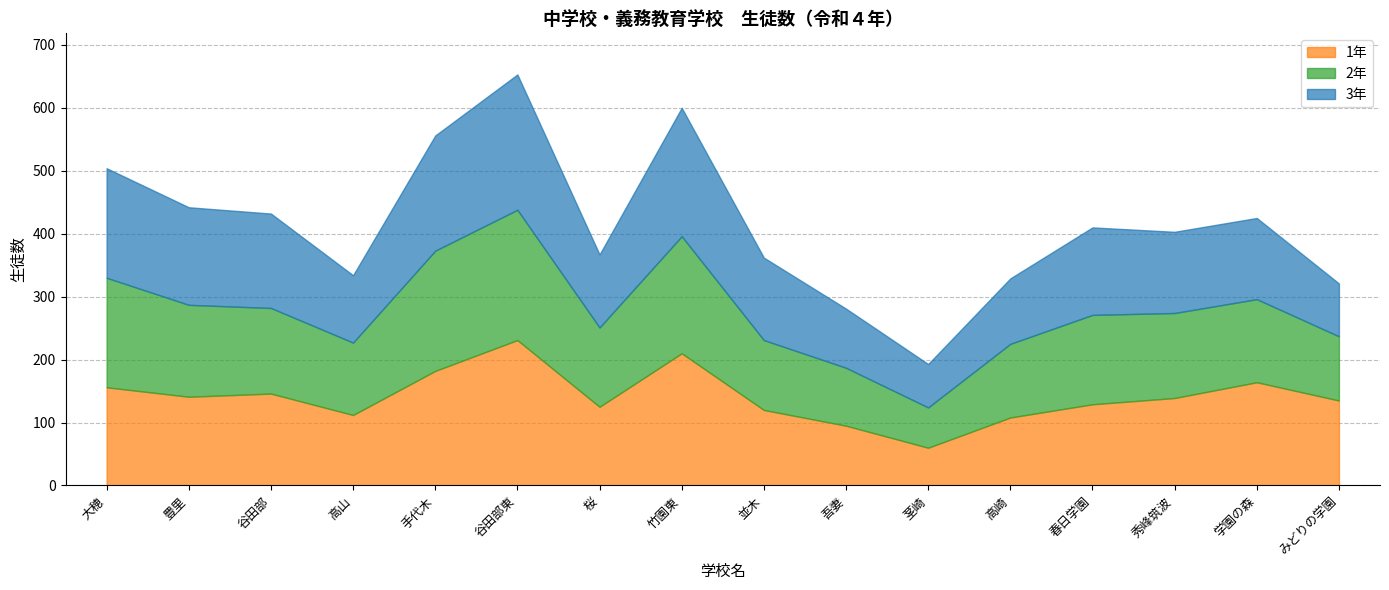

How many interior local peaks does the 2年 series have?

3